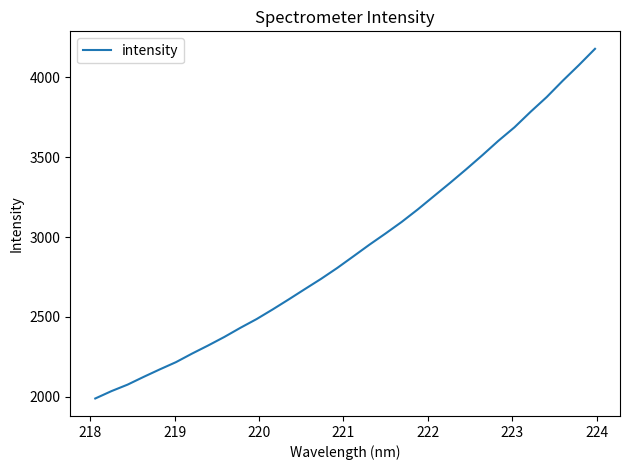

What is the maximum value shown in the chart?

4179.3